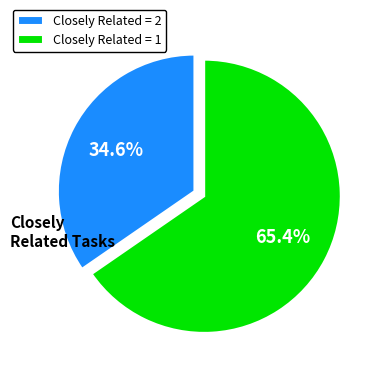

Is there a majority slice in this chart?

Yes